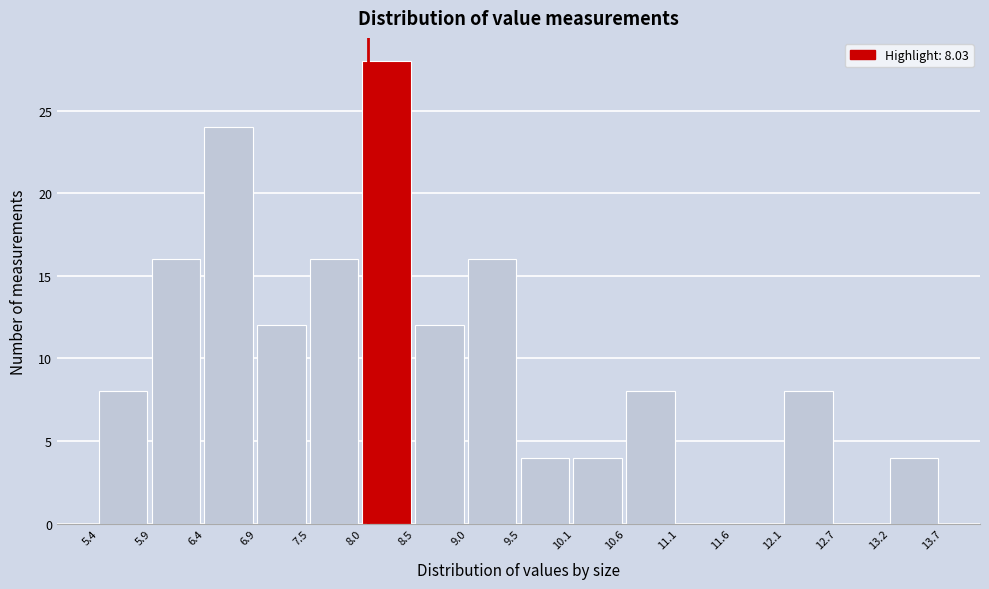

Over which range of the x-axis is the bar tallest?

8.0 to 8.5